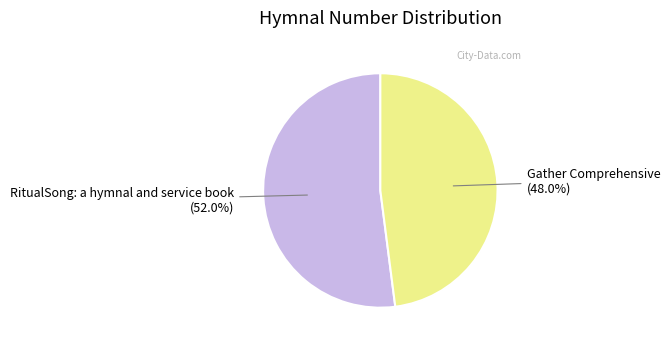

Which has a higher value, Gather Comprehensive or RitualSong: a hymnal and service book?

RitualSong: a hymnal and service book